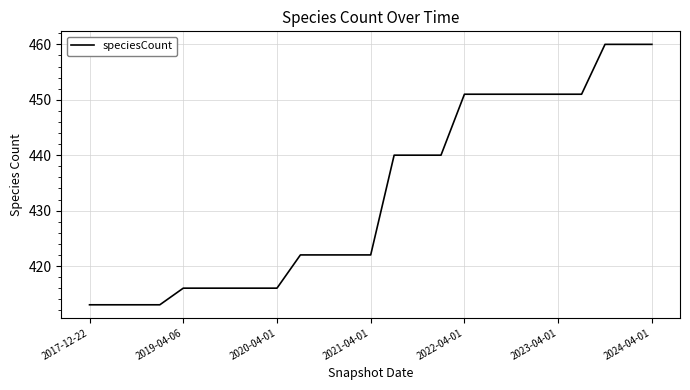

What is the greatest value displayed?

460